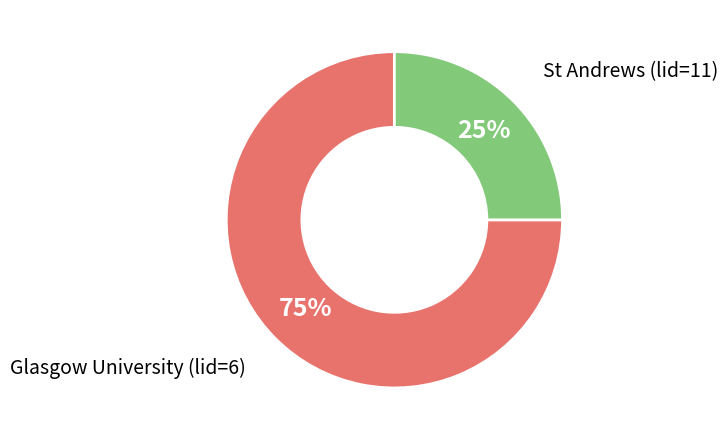

How many segments does this pie chart have?

2